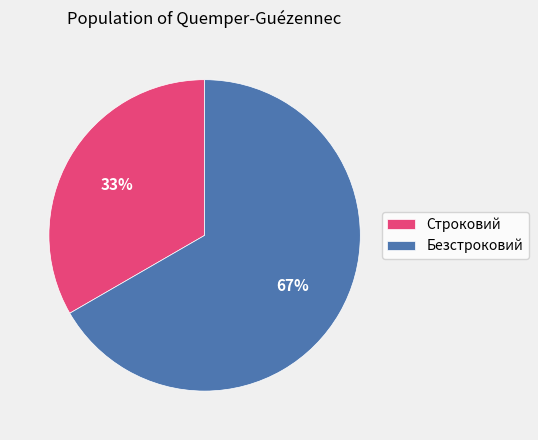

True or false: Безстроковий accounts for 67% of the total.

True